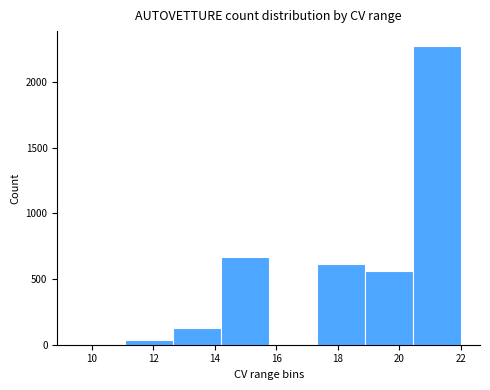

Reading left to right, transcribe this chart: for each bar, give the range it covers on the x-axis and its height. Neither the bar edges nor the heights are printed on the chart, so give them approximately, as read against the axes.

9.6 to 11.0: under 50
11.0 to 12.6: under 50
12.6 to 14.2: 150
14.2 to 15.8: 650
15.8 to 17.4: 0
17.4 to 18.8: 600
18.8 to 20.4: 550
20.4 to 22.0: 2250